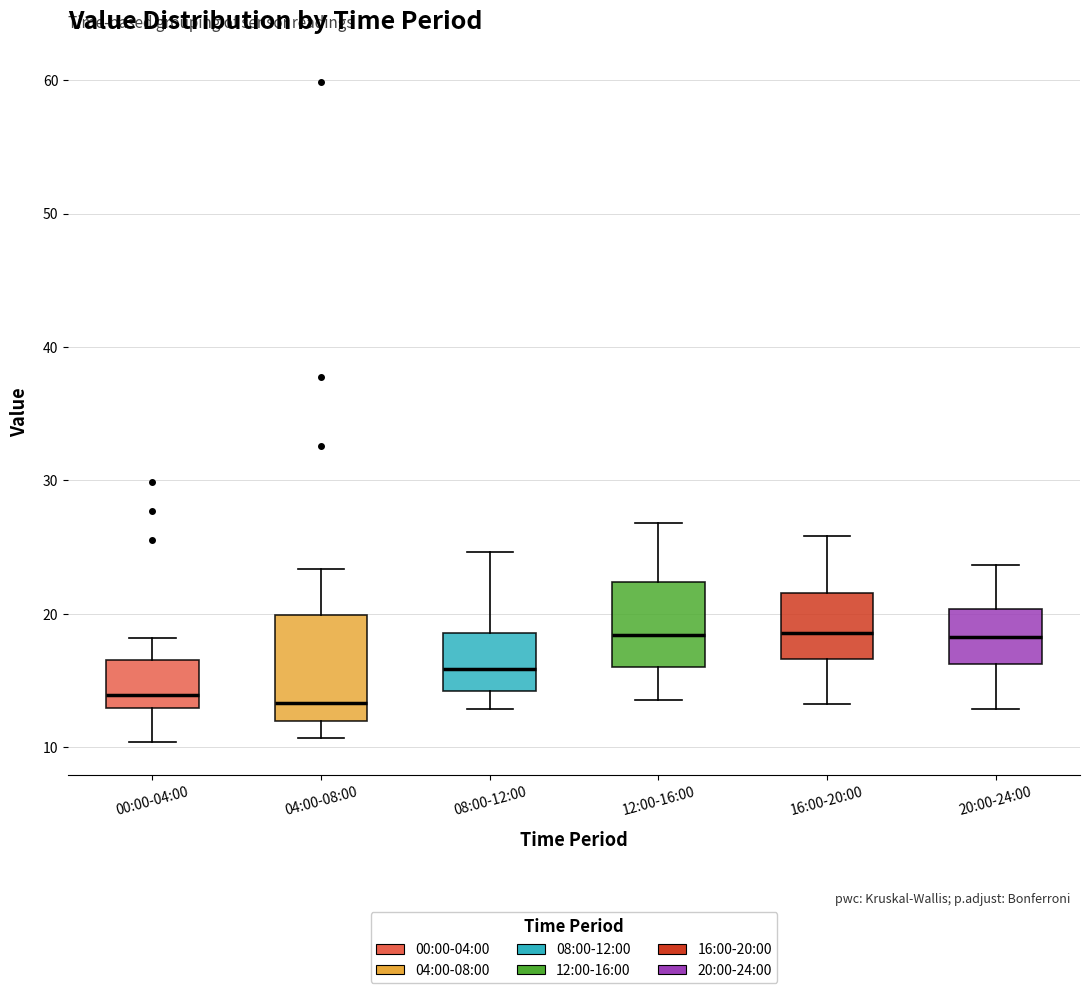

Which box is the tallest, from its lower edge to its upper edge?

04:00-08:00